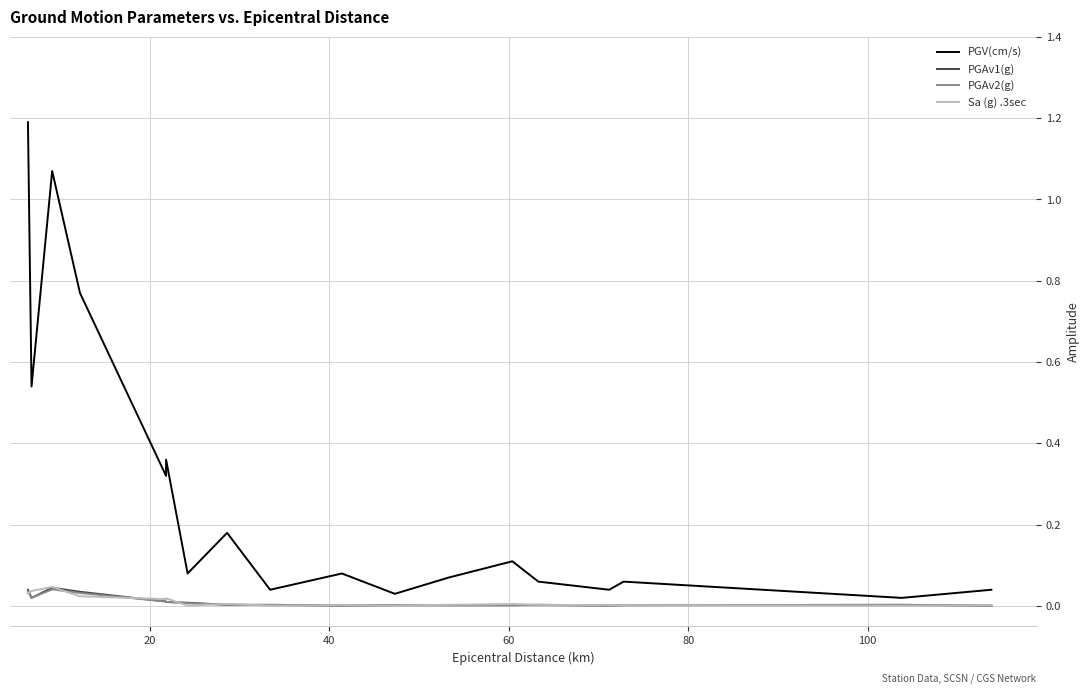

Is the value of PGAv2(g) at 8 greater than the value of PGV(cm/s) at 120?

No